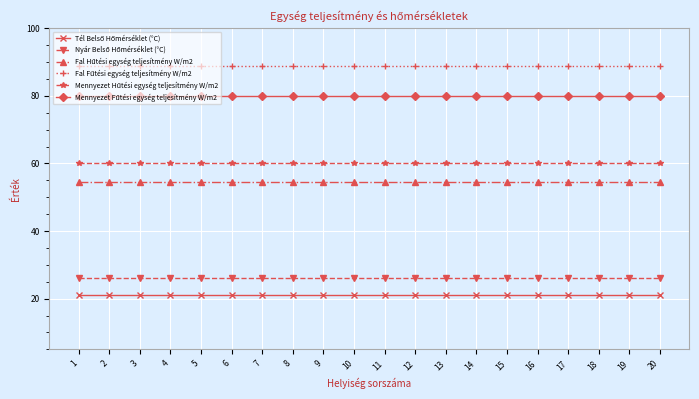

What is the minimum value shown in the chart?

21.0